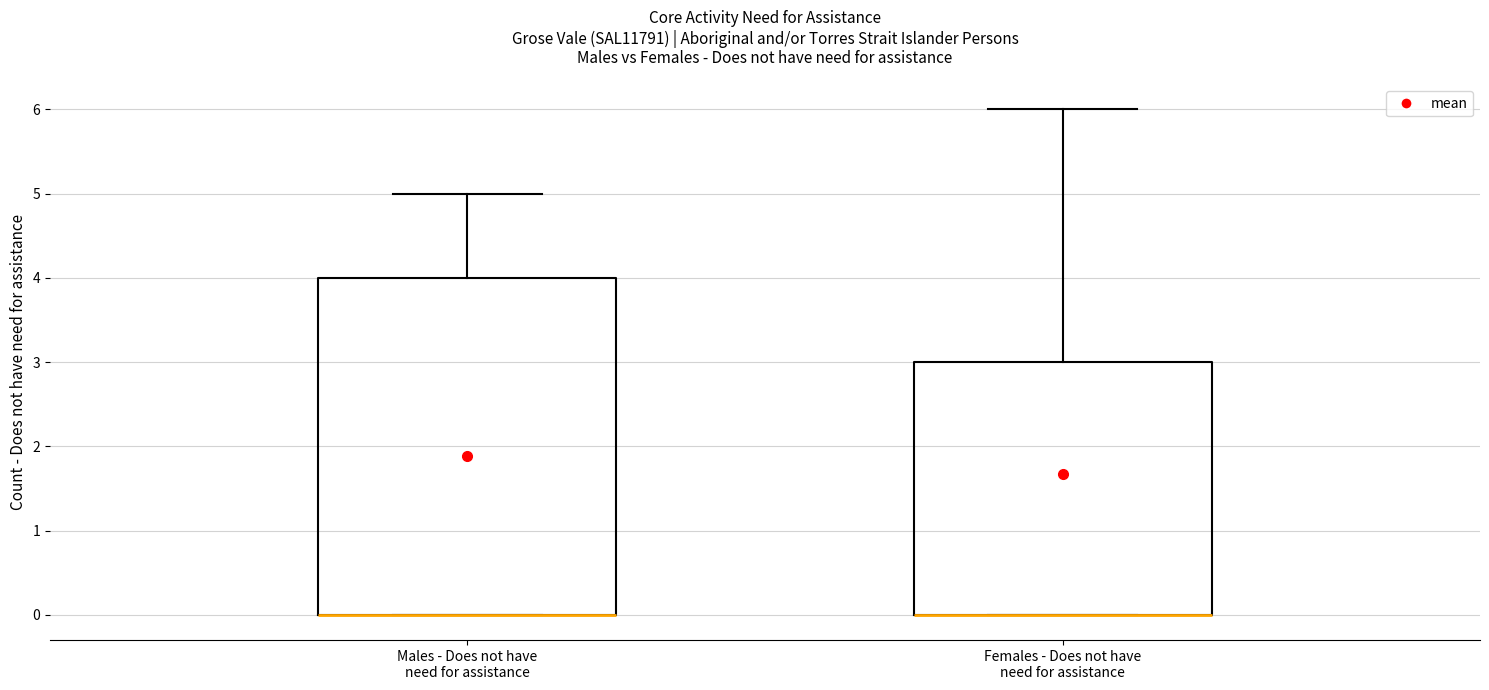

Which box is the tallest, from its lower edge to its upper edge?

Males - Does not have need for assistance